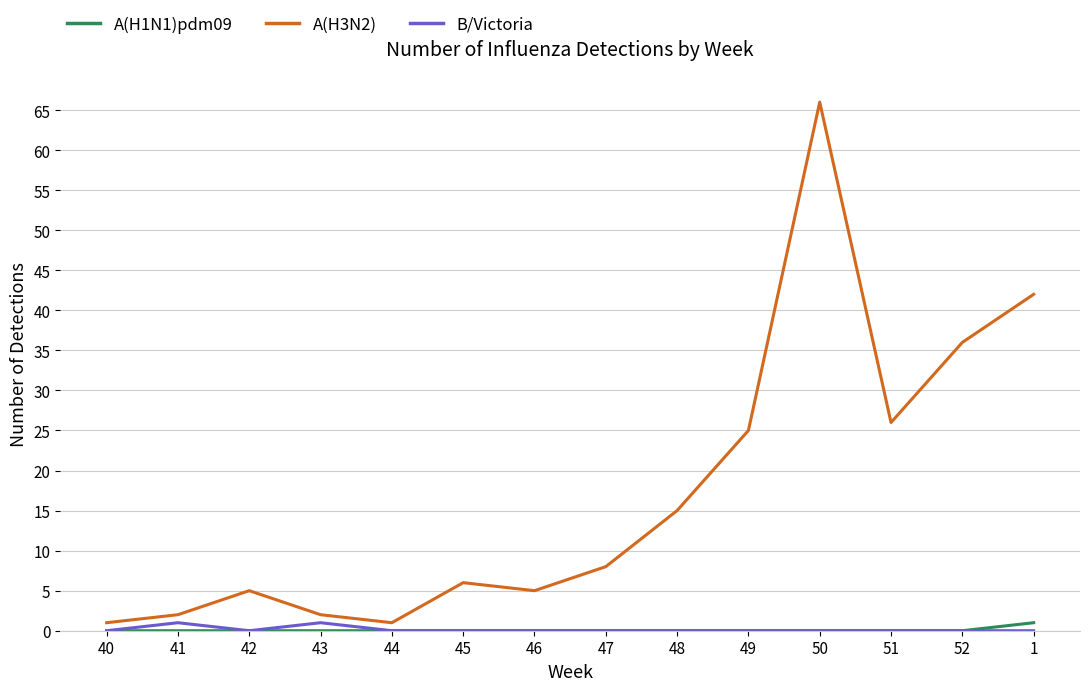

Is it true that A(H3N2) equals 8 at 42?

False